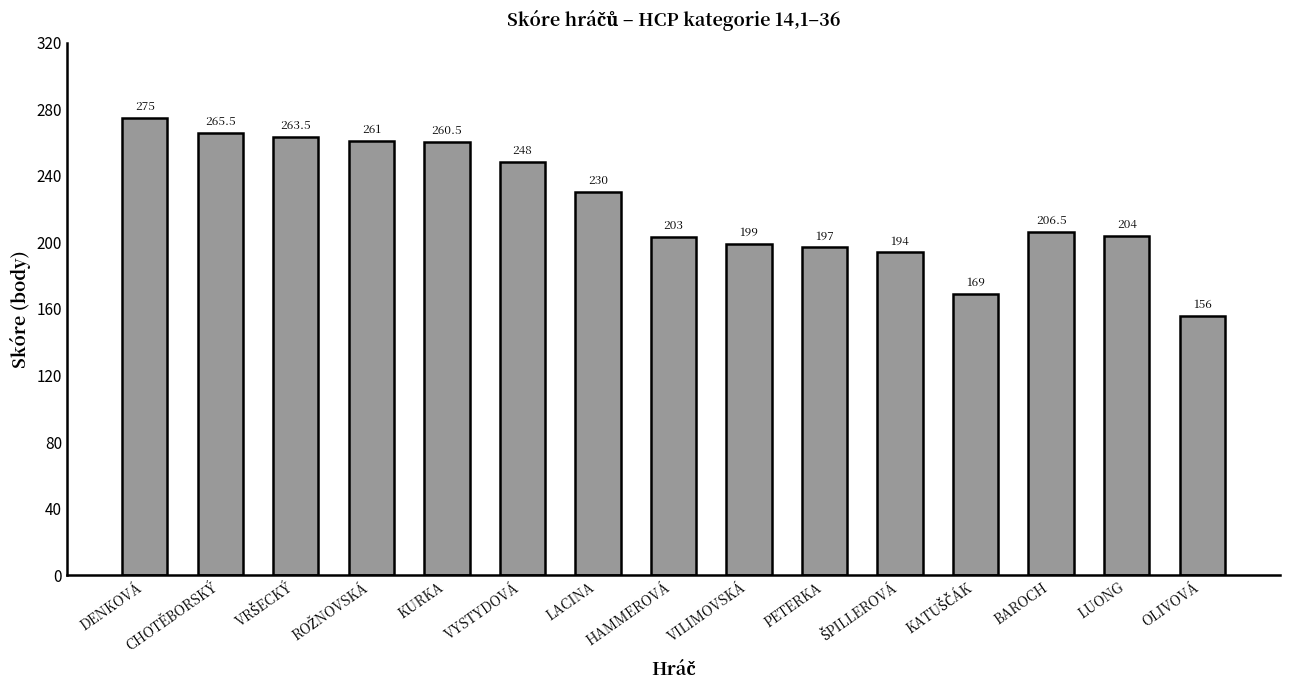

At which label does the data first exceed 206?

DENKOVÁ